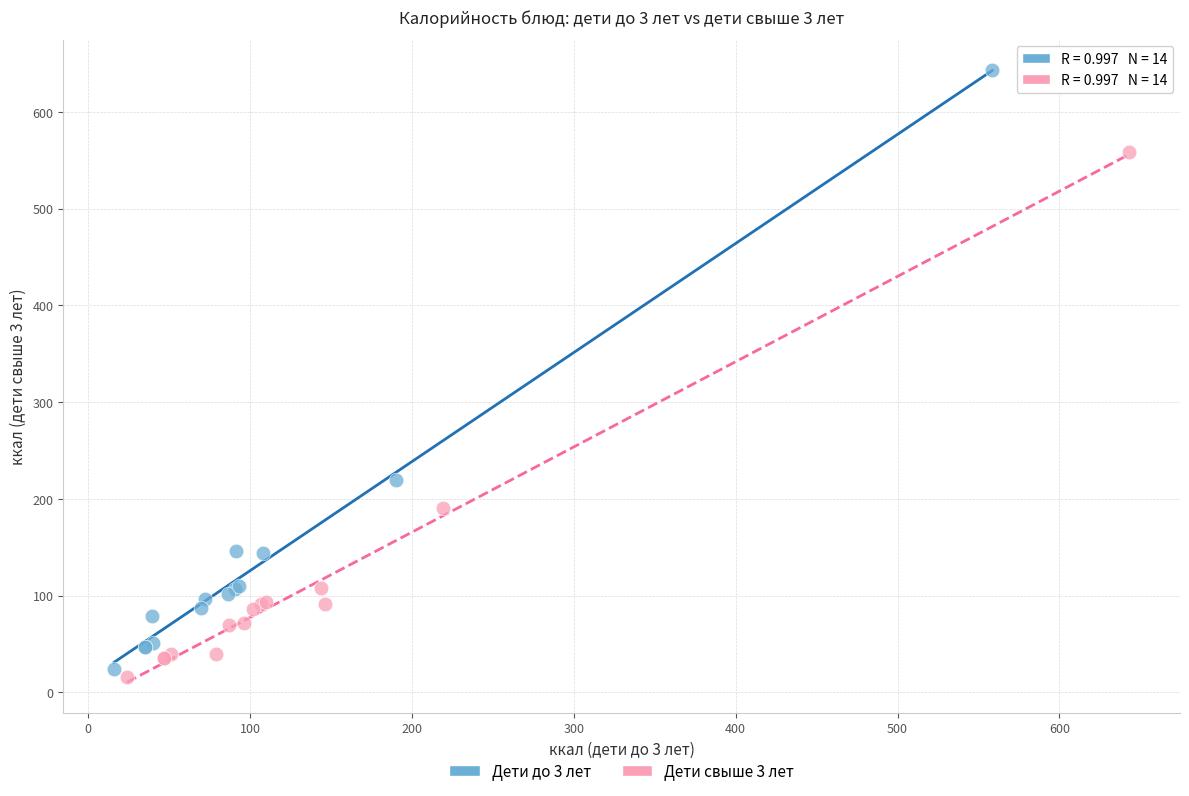

Which series reaches the maximum Y coordinate?

Дети до 3 лет